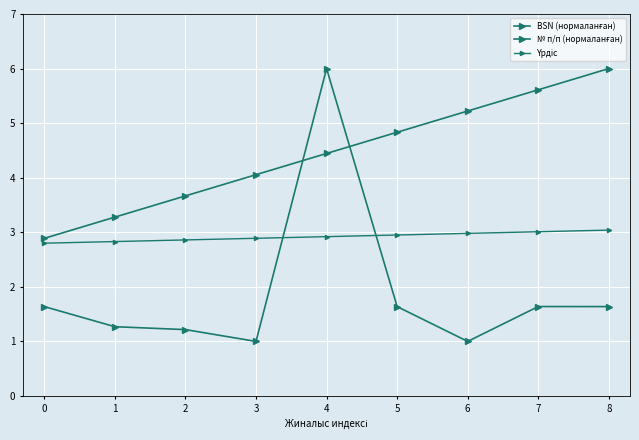

Which series has the largest total across all categories?

№ п/п (нормаланған)